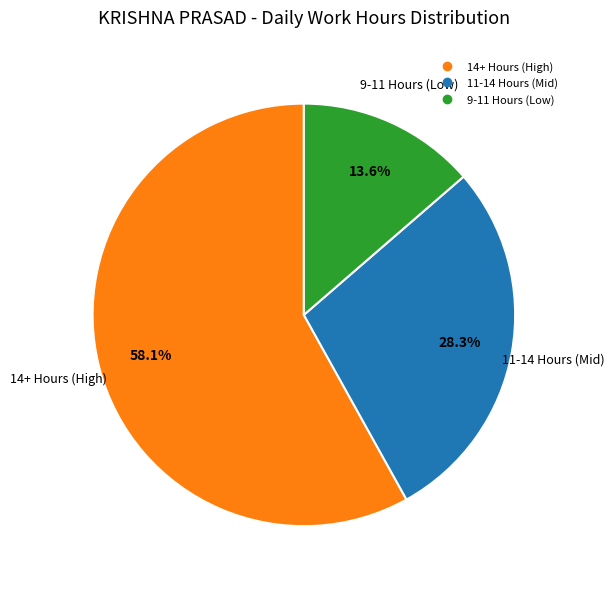

Is there any slice that represents more than half of the pie?

Yes